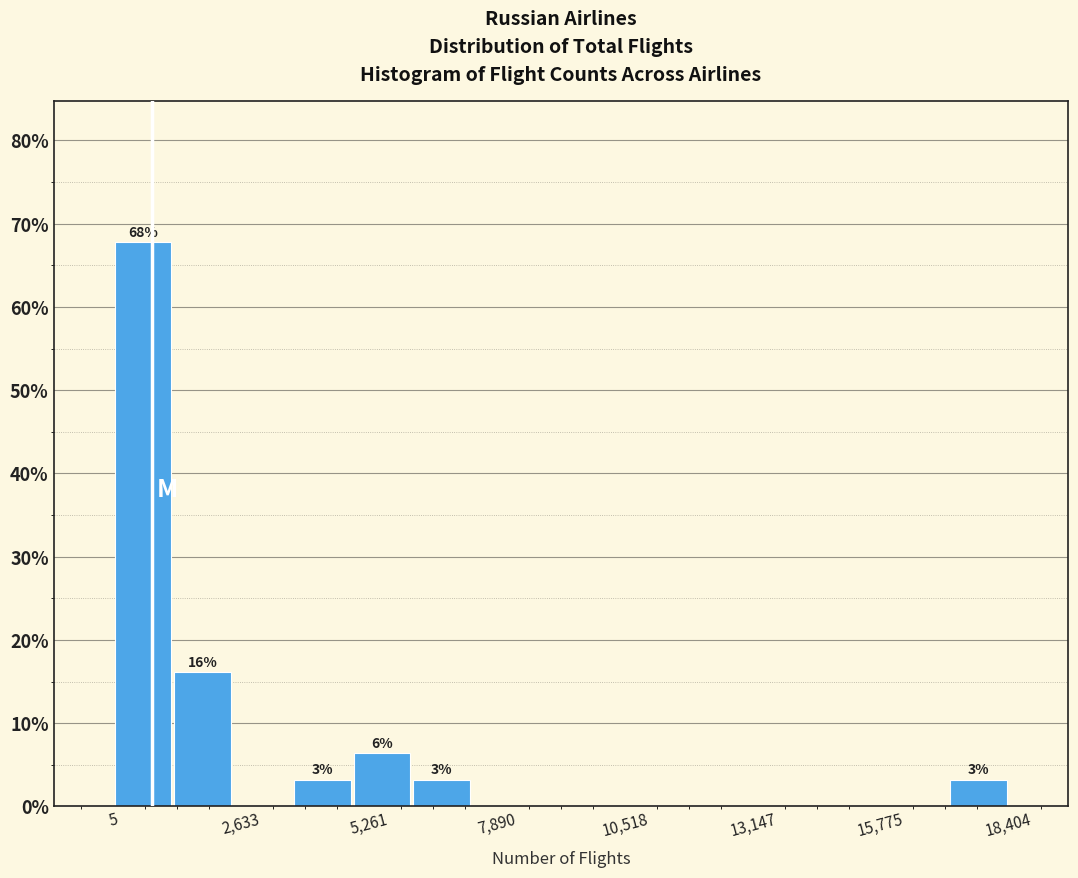

Around what value on the x-axis is the tallest bar? Give the approximate position of its centre, as read against the axis.

500